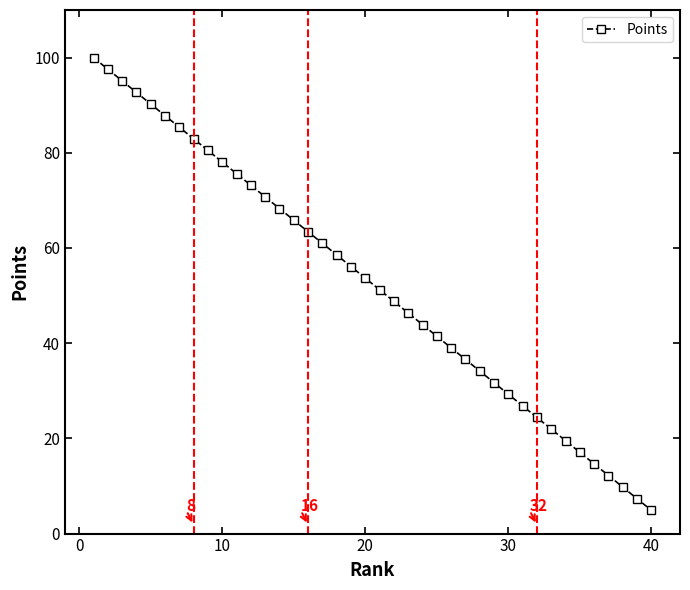

True or false: there are more than 2 points higher than both neighbors.

False